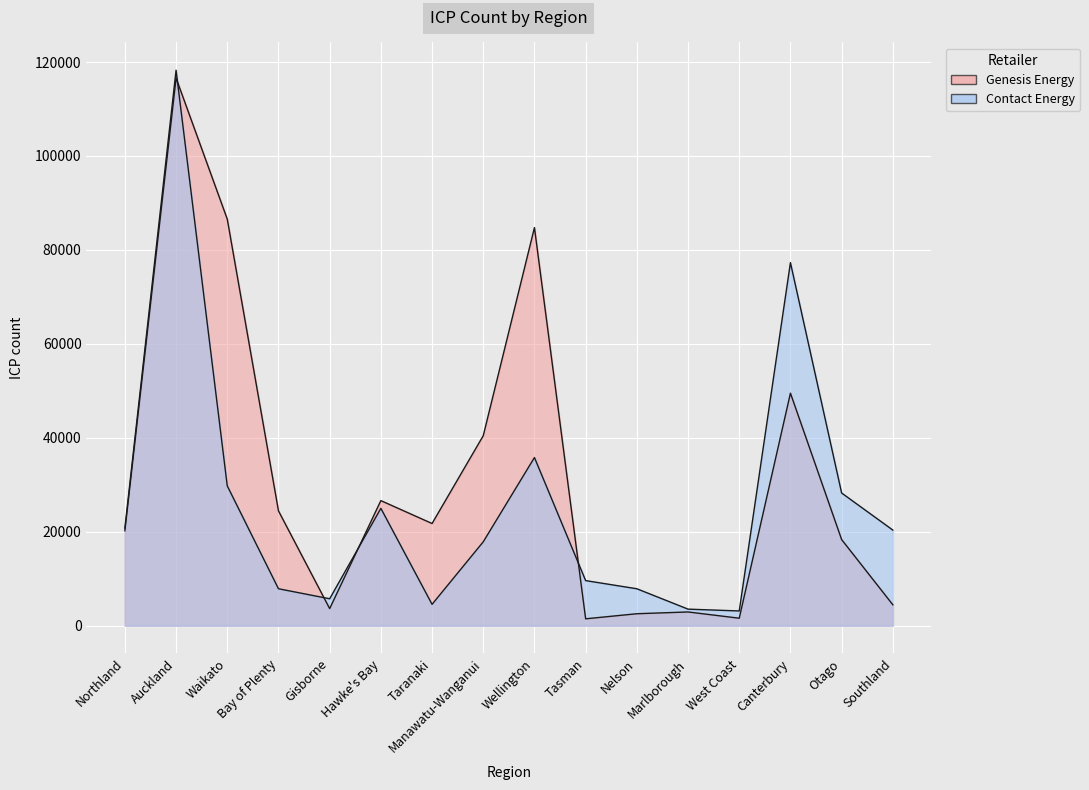

How many lines are shown in the chart?

2